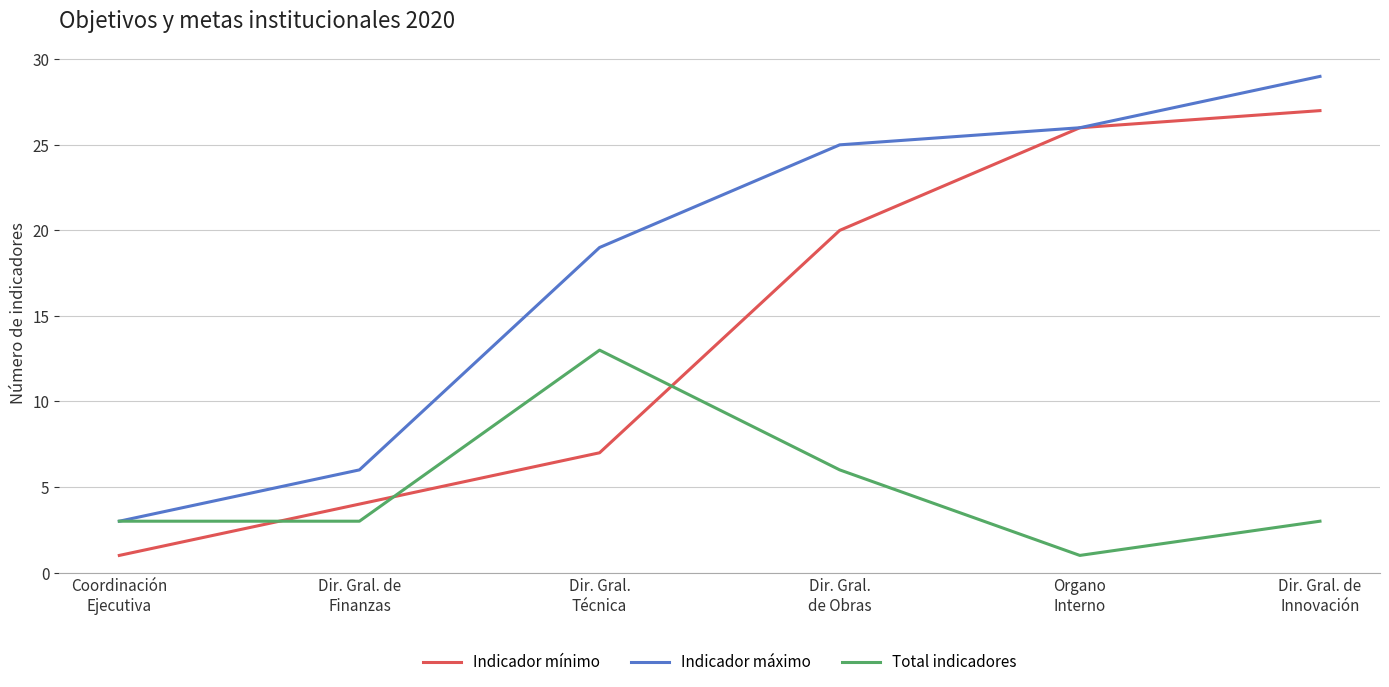

Is the value of Indicador mínimo at Dir. Gral. de
Finanzas greater than the value of Indicador máximo at Dir. Gral. de
Finanzas?

No